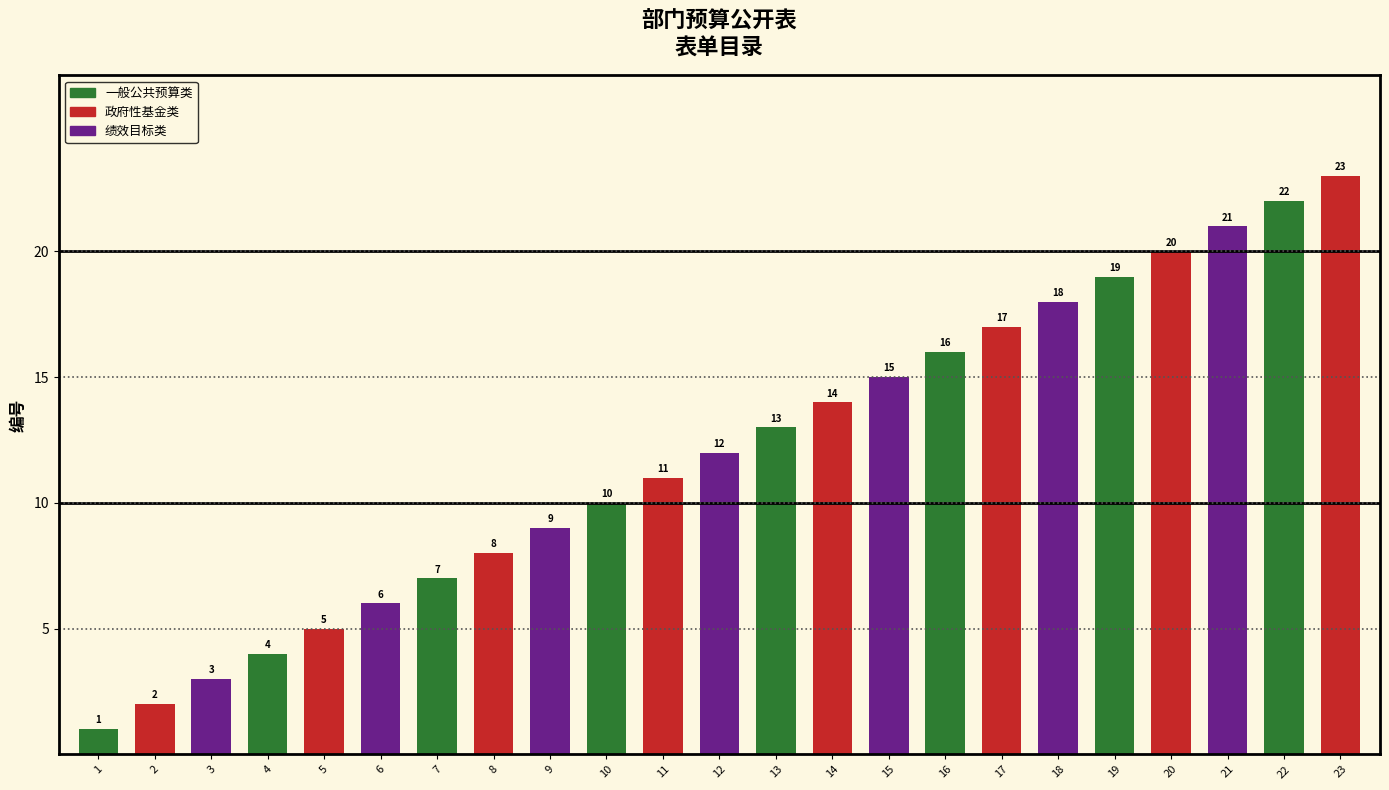

What is the sum of all values?

276